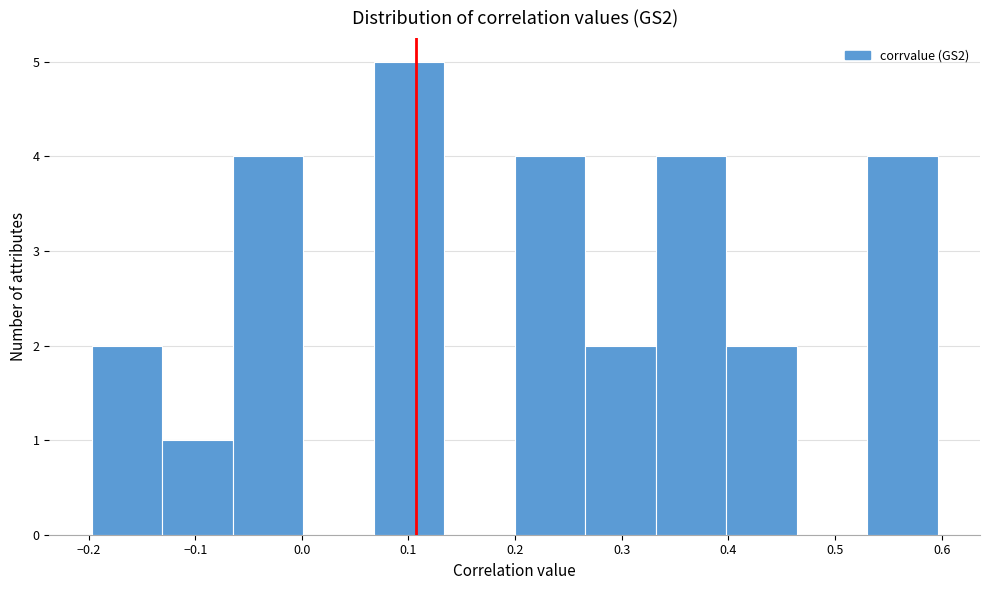

Over which range of the x-axis is the bar tallest?

0.07 to 0.13